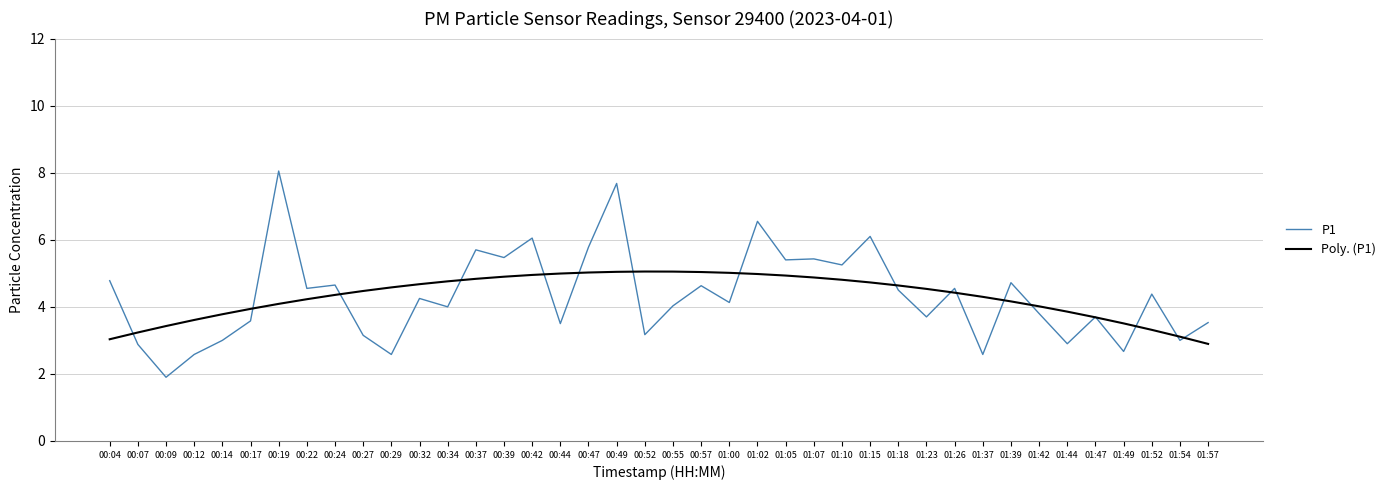

True or false: P1 and Poly. (P1) cross at least once.

True